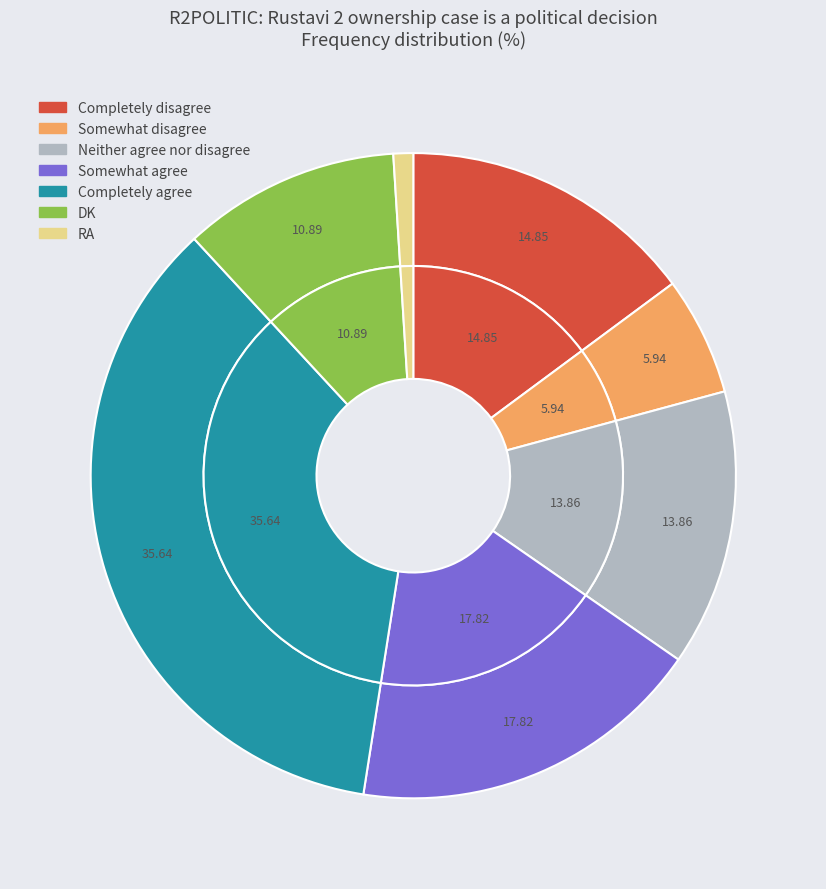

To the nearest percent, what portion does Somewhat agree represent?

18%